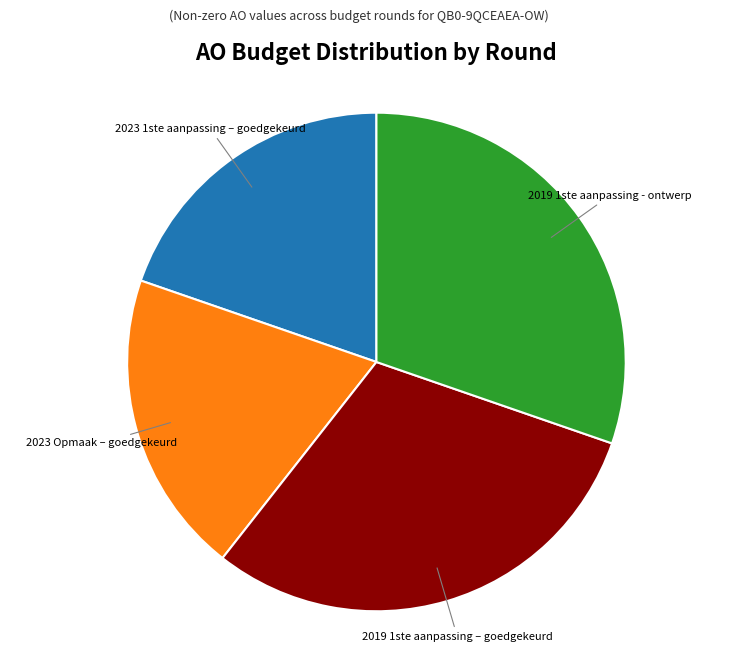

Does 2023 Opmaak – goedgekeurd account for over 50% of the chart?

No